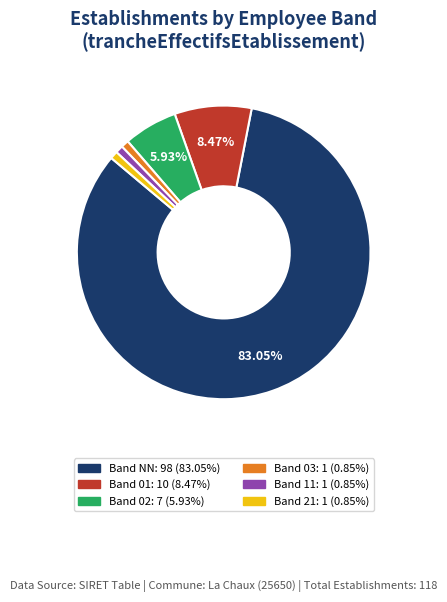

Does any single category account for the majority?

Yes